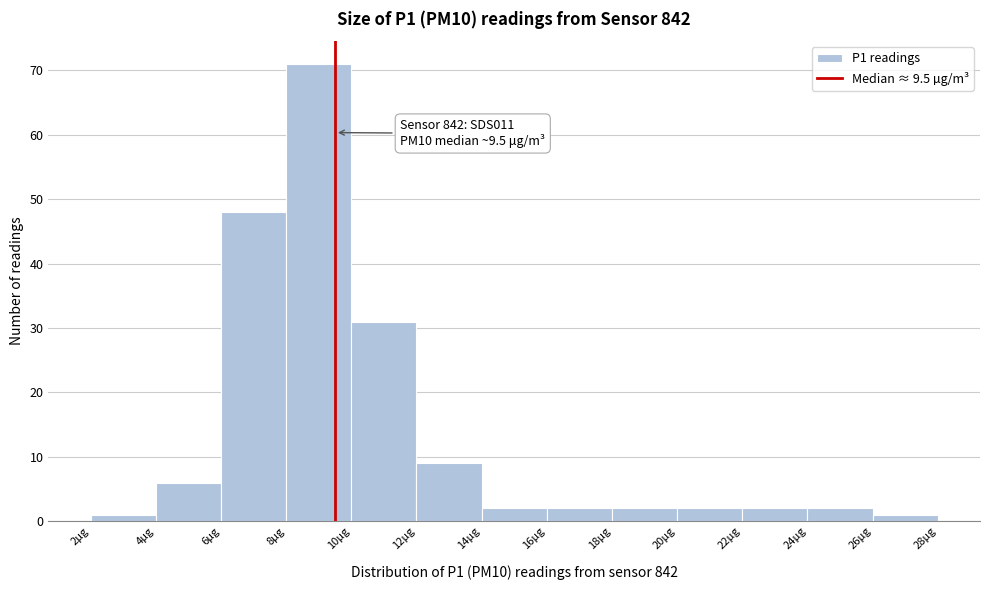

Which range on the x-axis has the tallest bar?

8 to 10